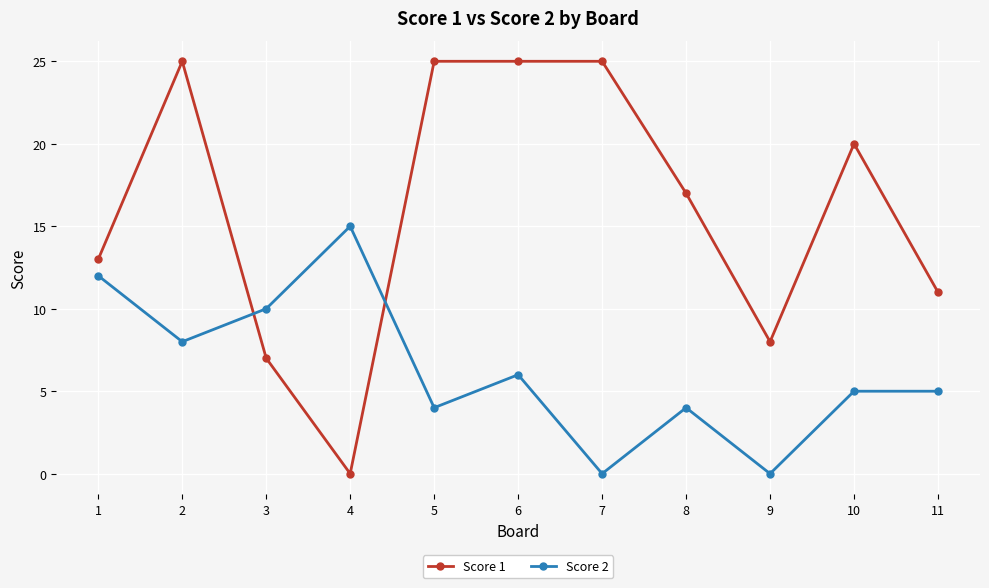

Where is the first local maximum for Score 1?

2